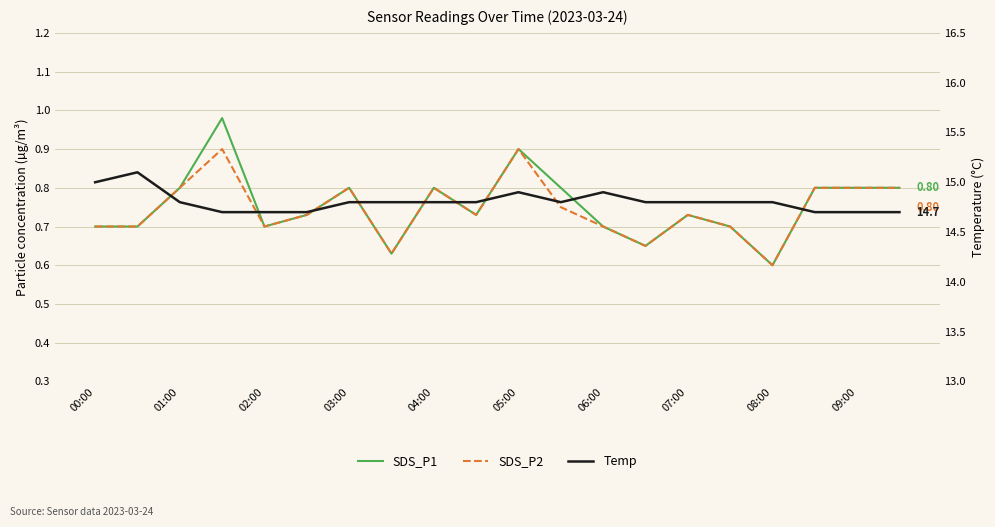

Where is the first local minimum for Temp?

11